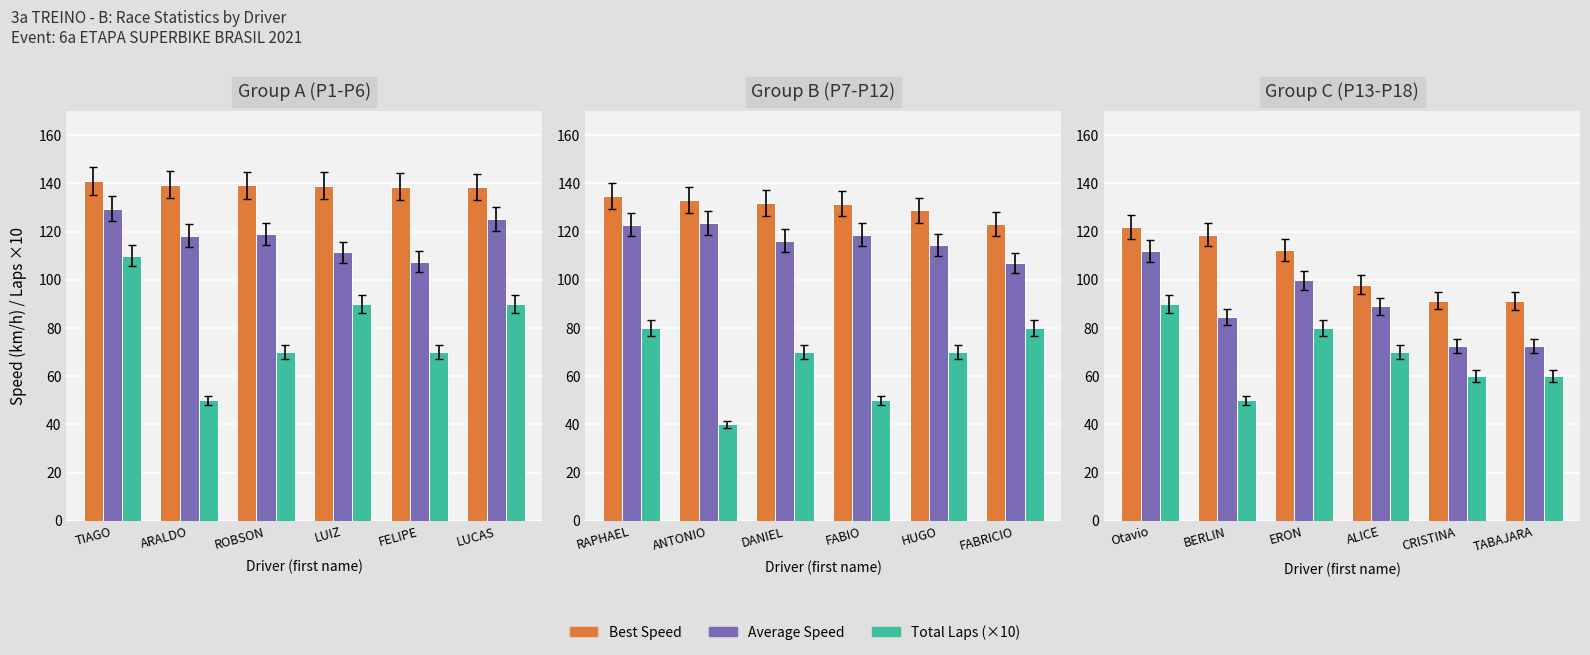

What position from the left is CRISTINA?

5